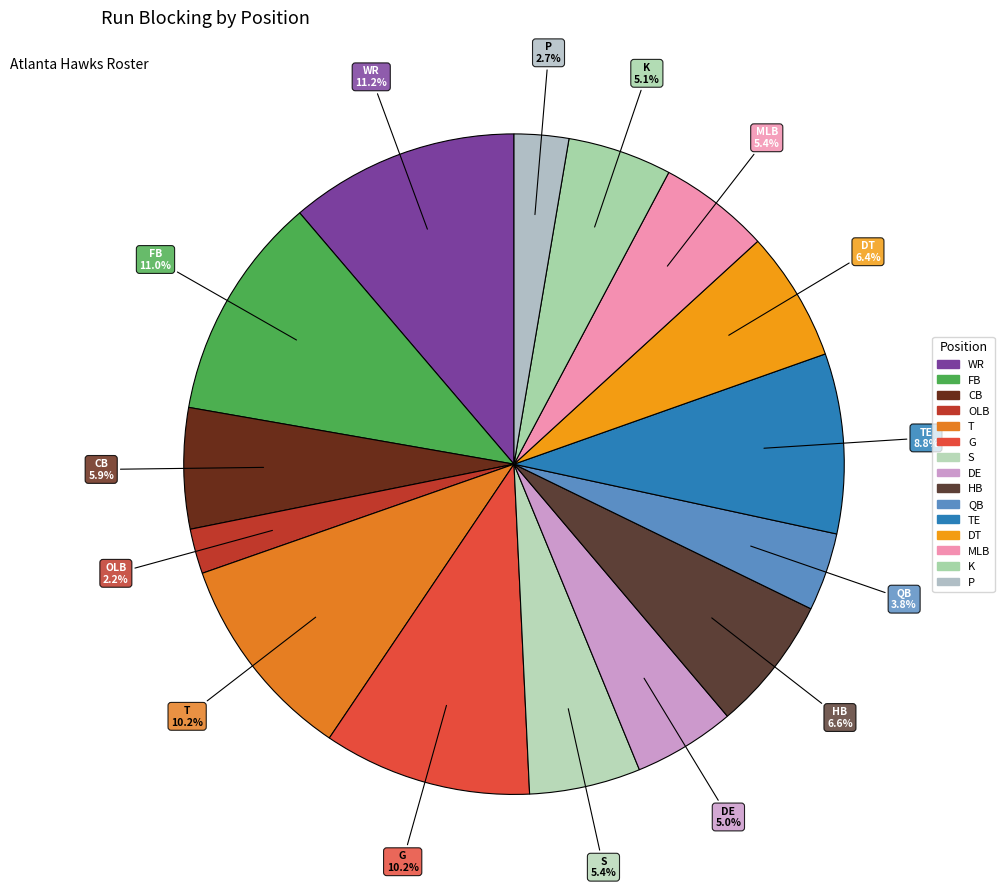

To the nearest percent, what portion does P represent?

3%